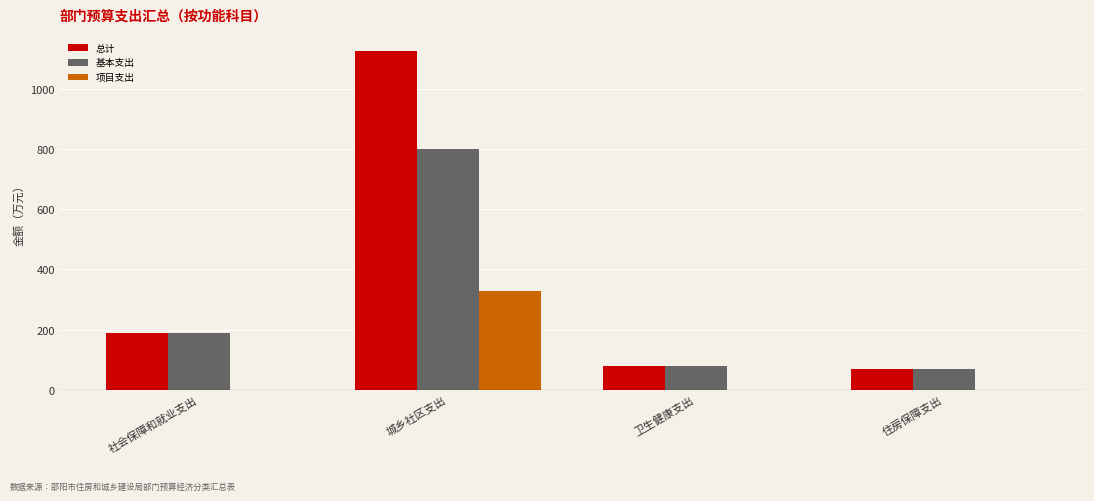

Reading left to right, transcribe all the data shown in this chart.

总计: 社会保障和就业支出=188.7	城乡社区支出=1125.3	卫生健康支出=78.9	住房保障支出=69.7
基本支出: 社会保障和就业支出=188.7	城乡社区支出=798.0	卫生健康支出=78.9	住房保障支出=69.7
项目支出: 社会保障和就业支出=0.0	城乡社区支出=327.3	卫生健康支出=0.0	住房保障支出=0.0